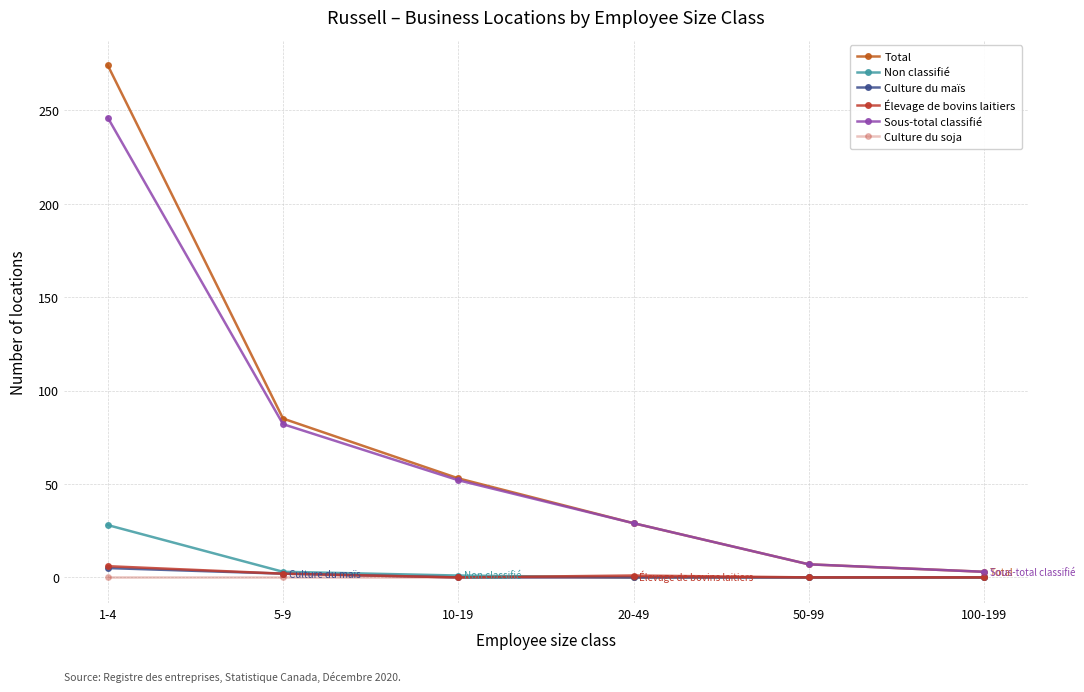

Which series has the largest range (max minus min)?

Total